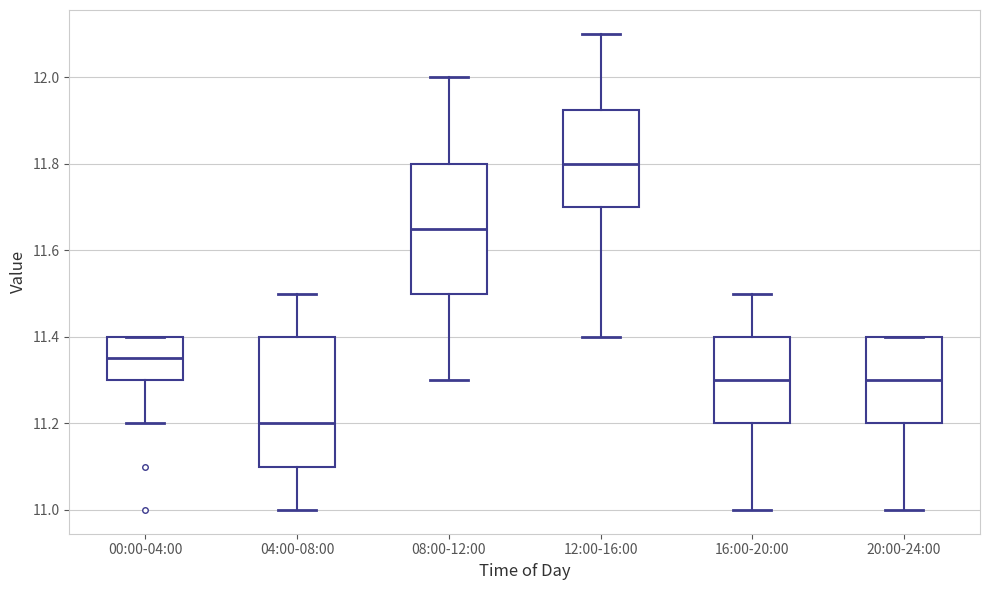

Reading left to right, read every box against the y-axis: the position of its median line, the range the box covers, and the ends of its whiskers. The values are not printed on the chart, so give them approximately, as read against the axis.

00:00-04:00: median 11.36, box 11.30 to 11.40, whiskers 11.20 to 11.40
04:00-08:00: median 11.20, box 11.10 to 11.40, whiskers 11.00 to 11.50
08:00-12:00: median 11.66, box 11.50 to 11.80, whiskers 11.30 to 12.00
12:00-16:00: median 11.80, box 11.70 to 11.92, whiskers 11.40 to 12.10
16:00-20:00: median 11.30, box 11.20 to 11.40, whiskers 11.00 to 11.50
20:00-24:00: median 11.30, box 11.20 to 11.40, whiskers 11.00 to 11.40